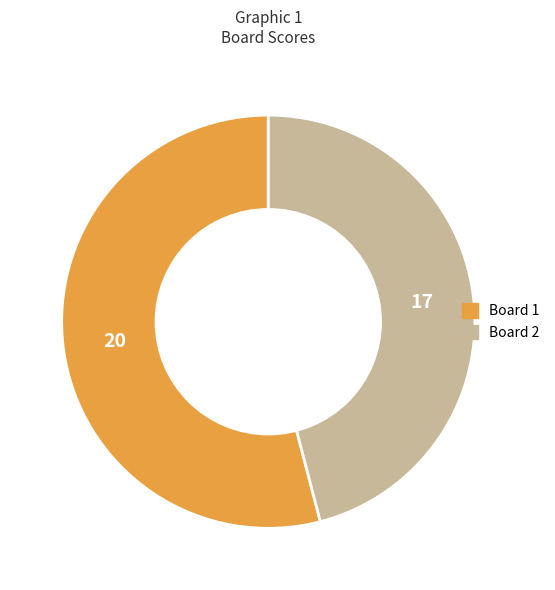

Is there a majority slice in this chart?

Yes